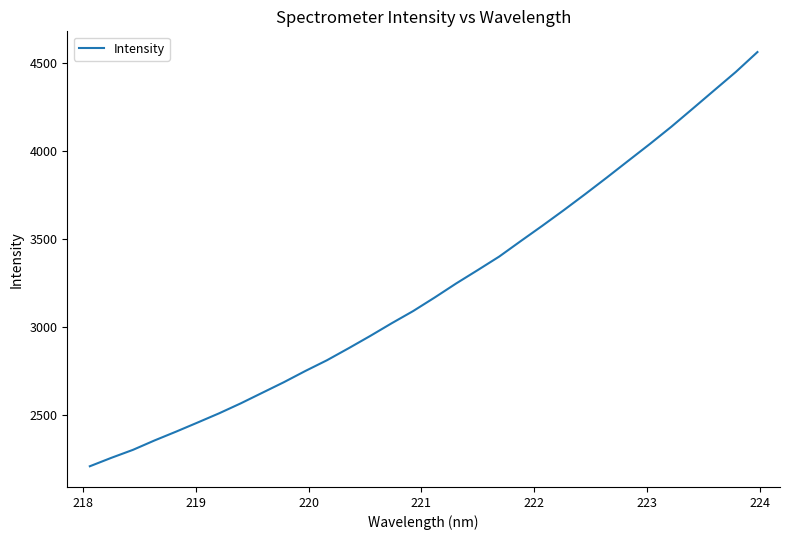

What is the greatest value displayed?

4561.6